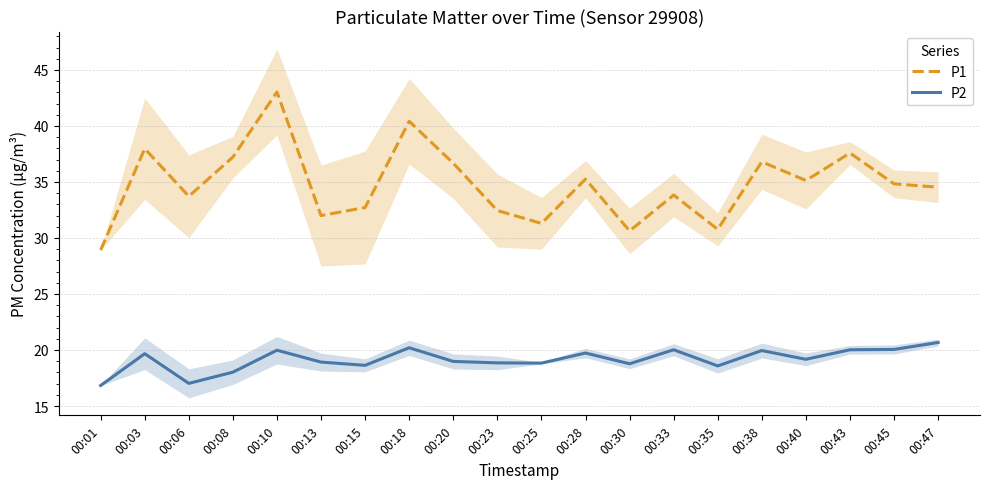

Between 00:15 and 00:38, which is larger?

00:38